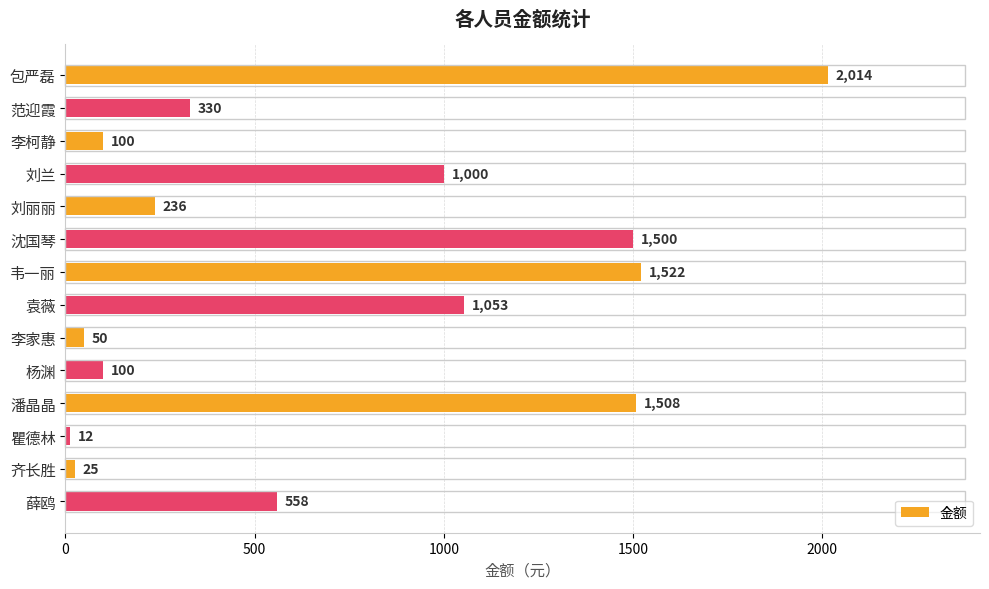

Reading bottom to top, what are all the values shown in this chart?

薛鸥=558	齐长胜=25	瞿德林=12	潘晶晶=1508	杨渊=100	李家惠=50	袁薇=1053	韦一丽=1522	沈国琴=1500	刘丽丽=236	刘兰=1000	李柯静=100	范迎霞=330	包严磊=2014